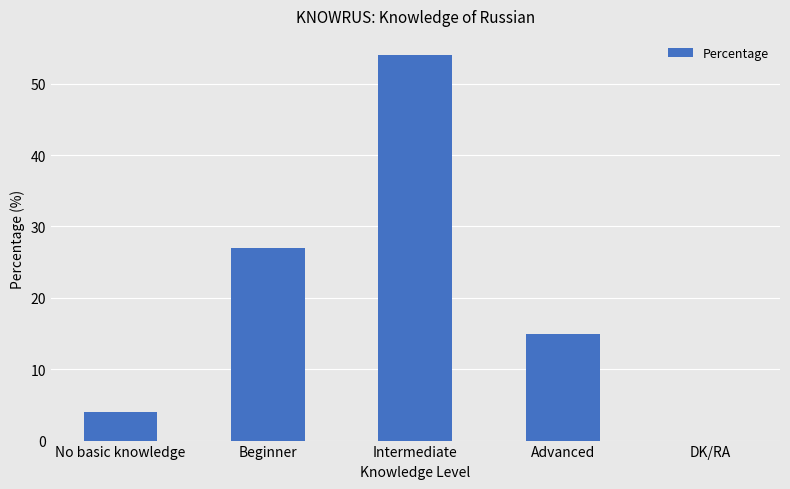

What is the approximate value at Advanced, to the nearest 10?

20